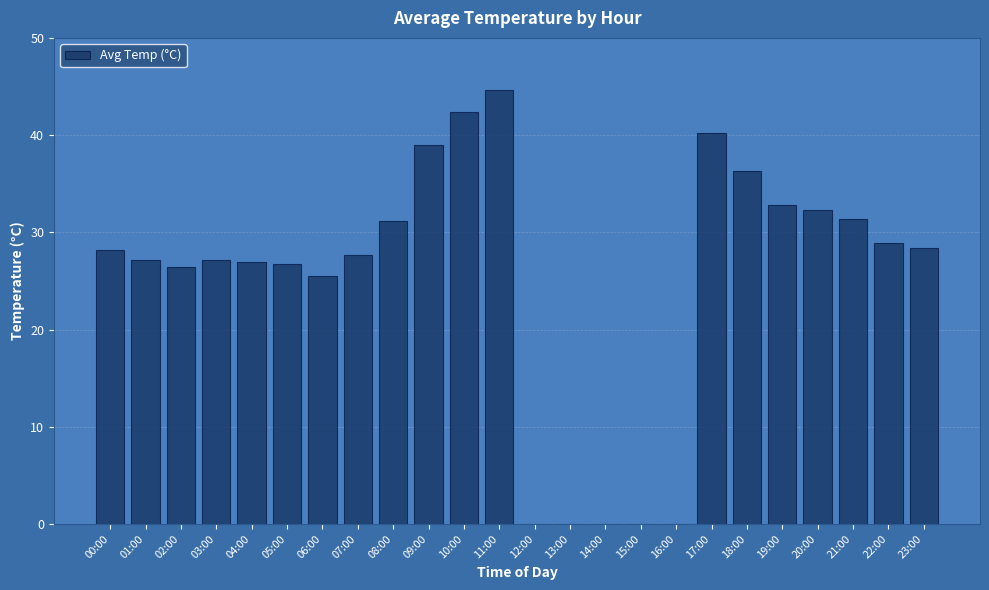

What is the change in value from 06:00 to 09:00?

+13.5